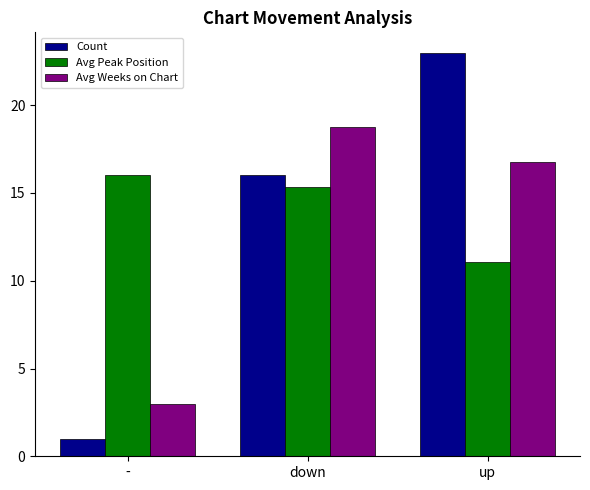

What is the difference between the maximum and minimum values in the Avg Peak Position series?

5.0